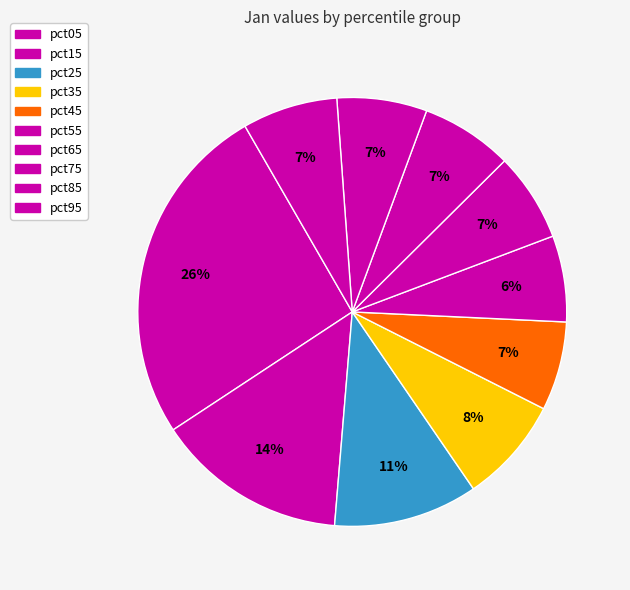

Which has a higher value, pct45 or pct85?

pct85